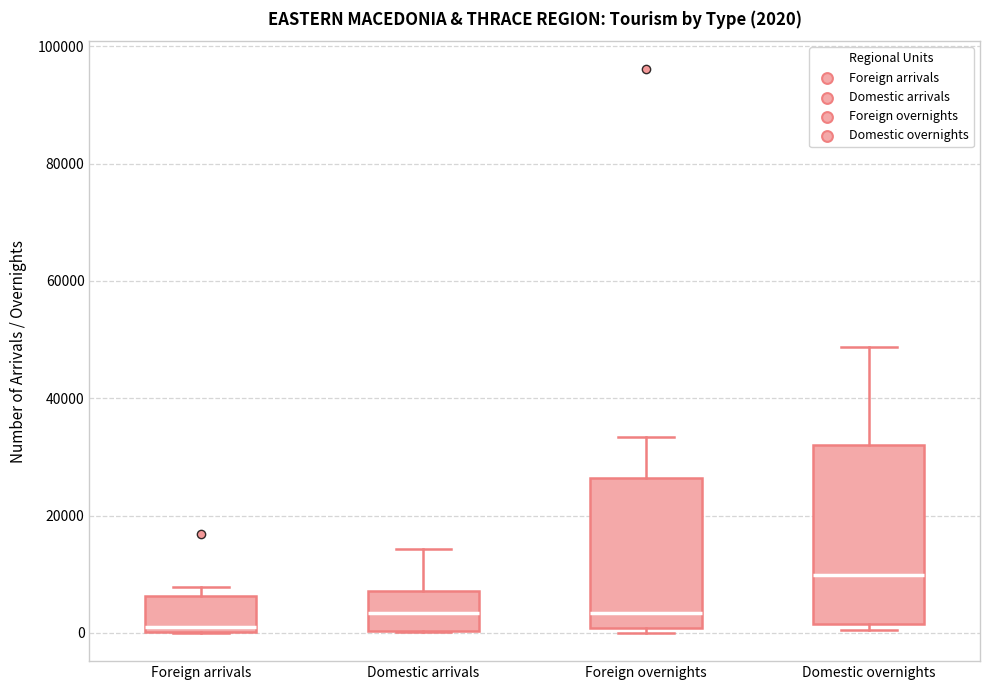

Comparing the boxes themselves (not the whiskers), which one is the tallest?

Domestic overnights